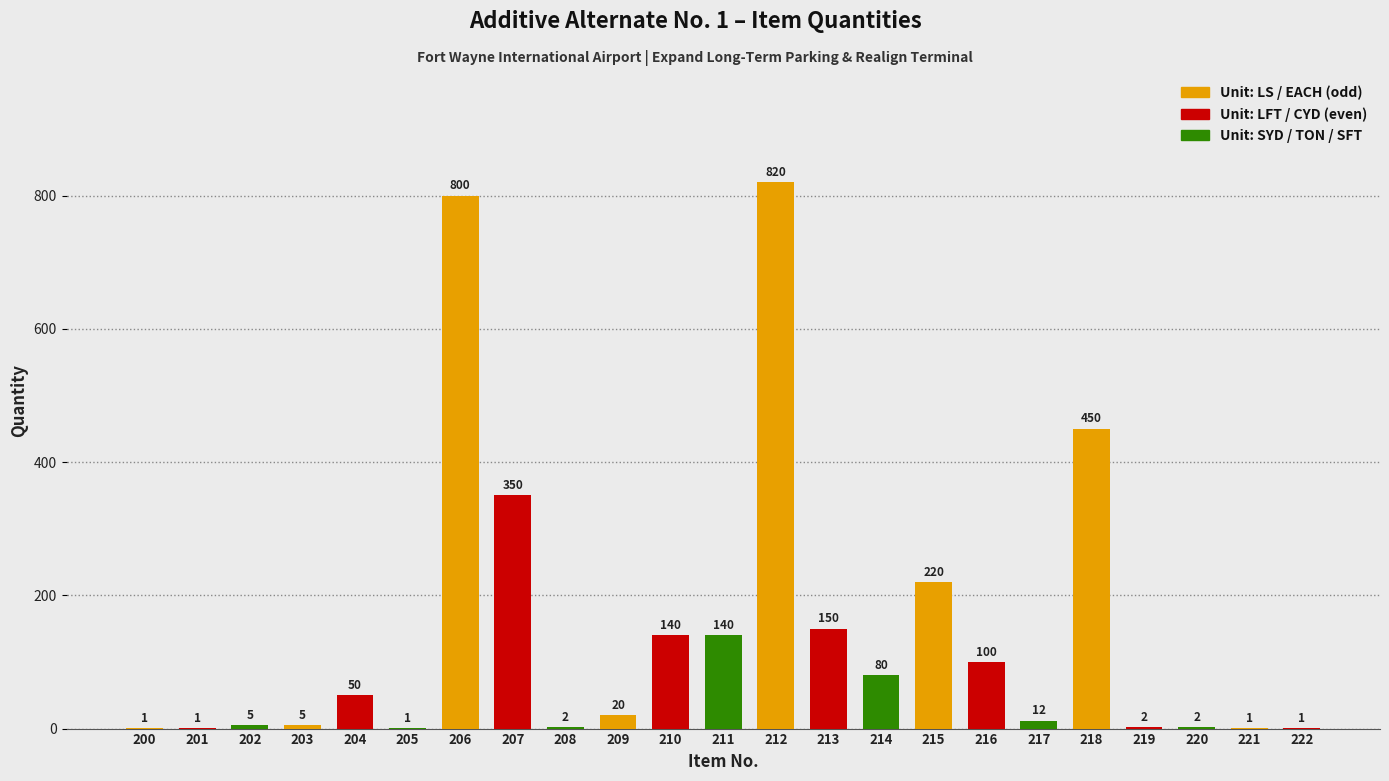

Reading left to right, list all the values displayed in this chart.

1	1	5	5	50	1	800	350	2	20	140	140	820	150	80	220	100	12	450	2	2	1	1